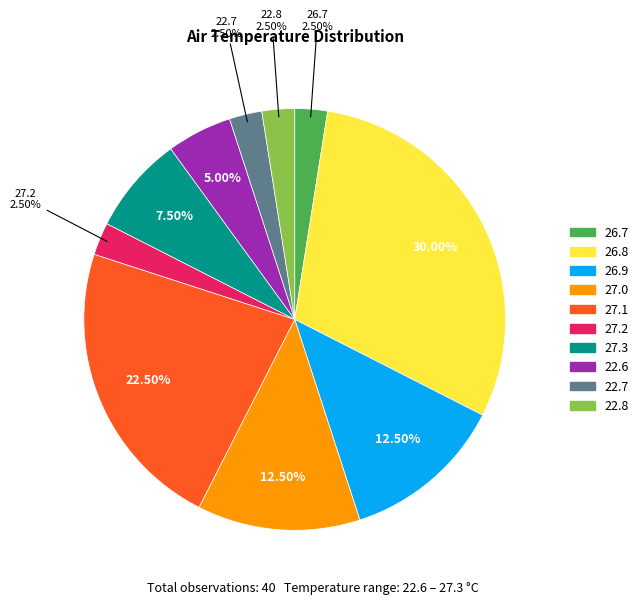

Do 22.7 and 22.6 together represent more than half of the pie?

No